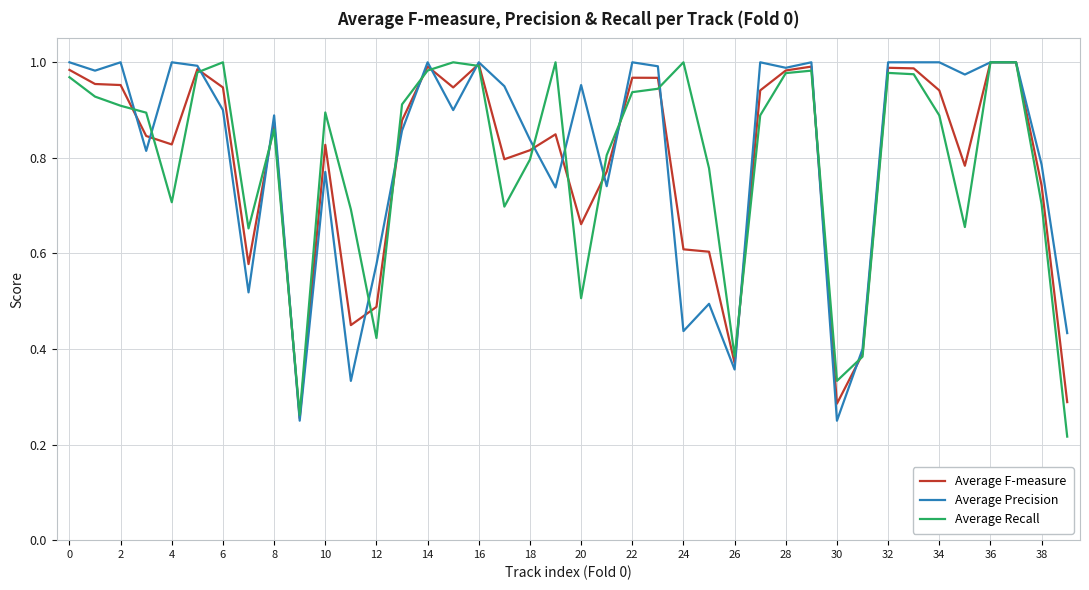

What is the difference between the maximum and minimum values in the Average F-measure series?

0.7